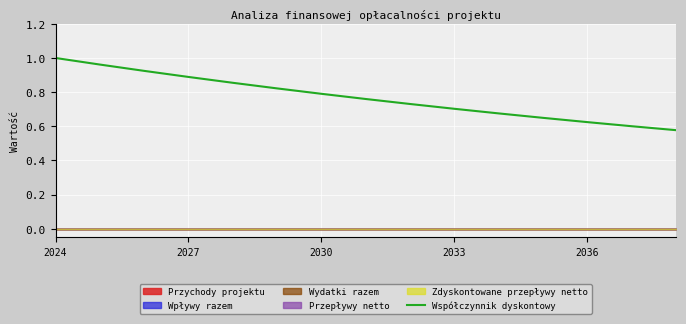

What is the value of the 7th point from the left?

0.8